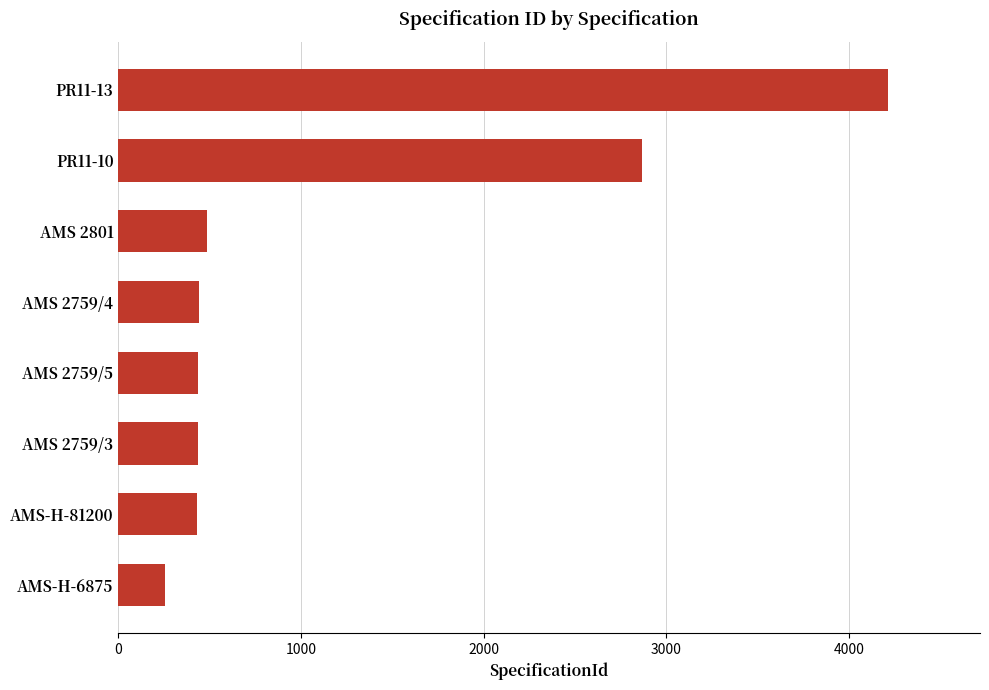

True or false: the data shows 253 at AMS-H-6875.

True